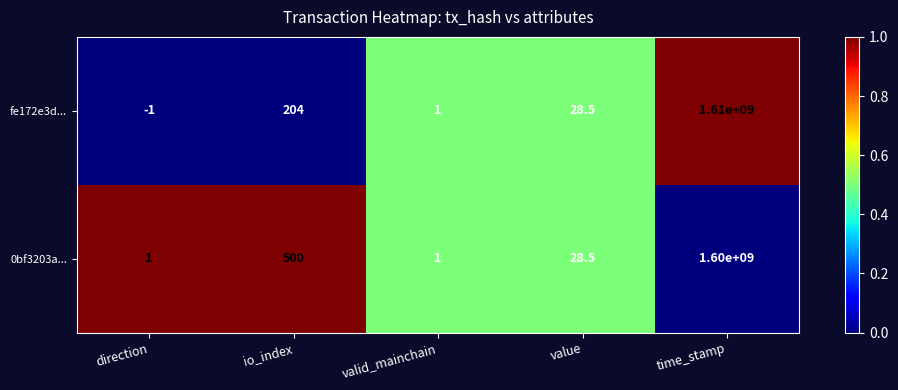

Which series has the largest range (max minus min)?

fe172e3d...